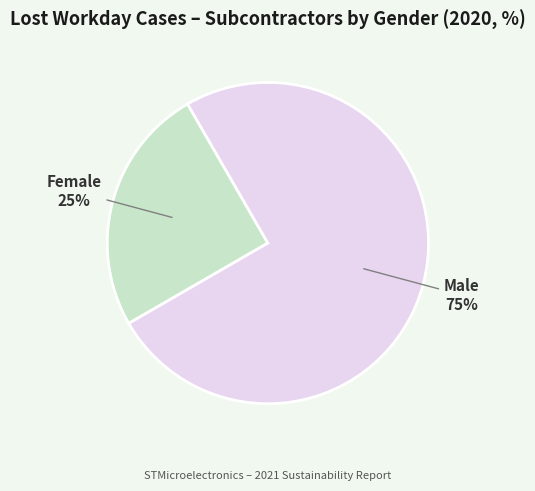

Is there a majority slice in this chart?

Yes